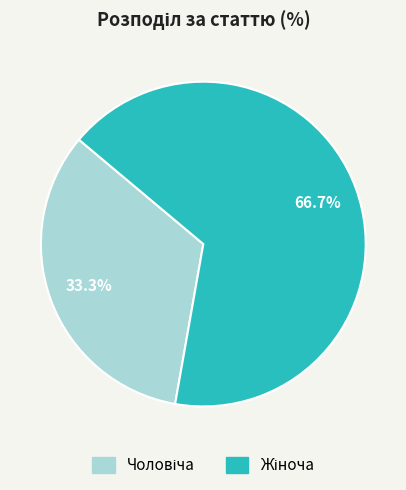

Count the number of slices in the pie.

2